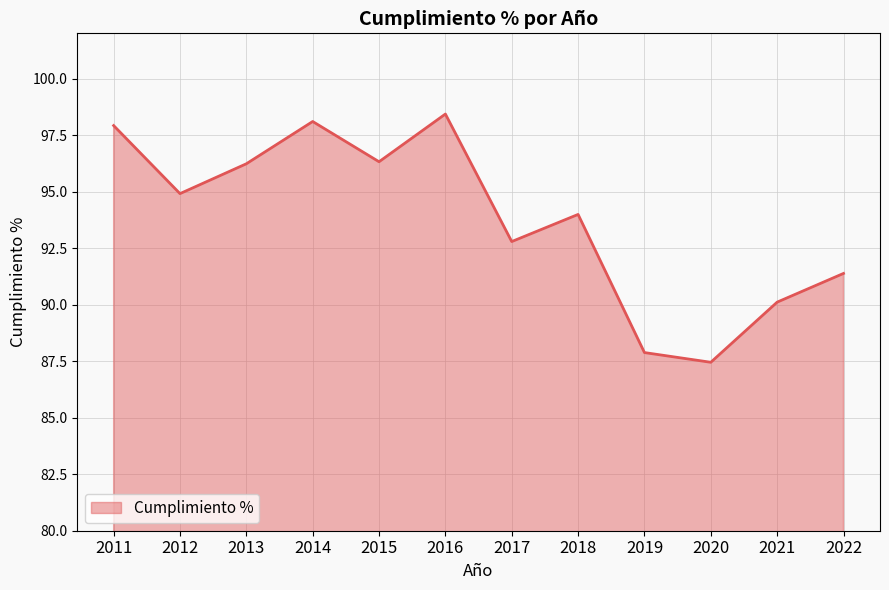

Which category has the highest value across all series?

2016